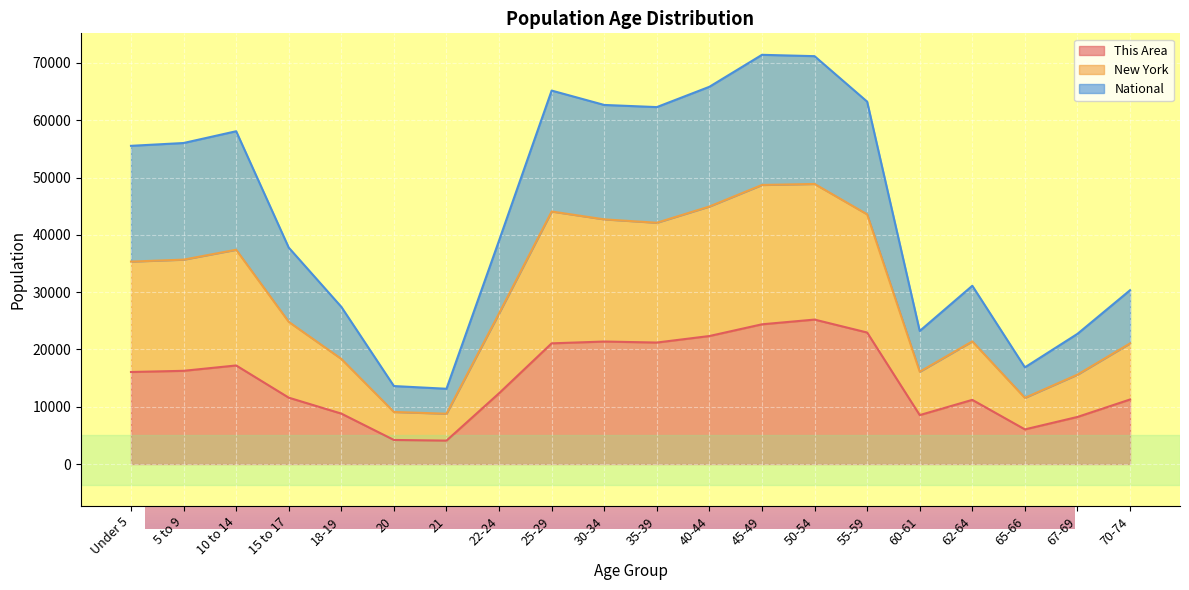

At which category is the sum across all series the highest?

50-54